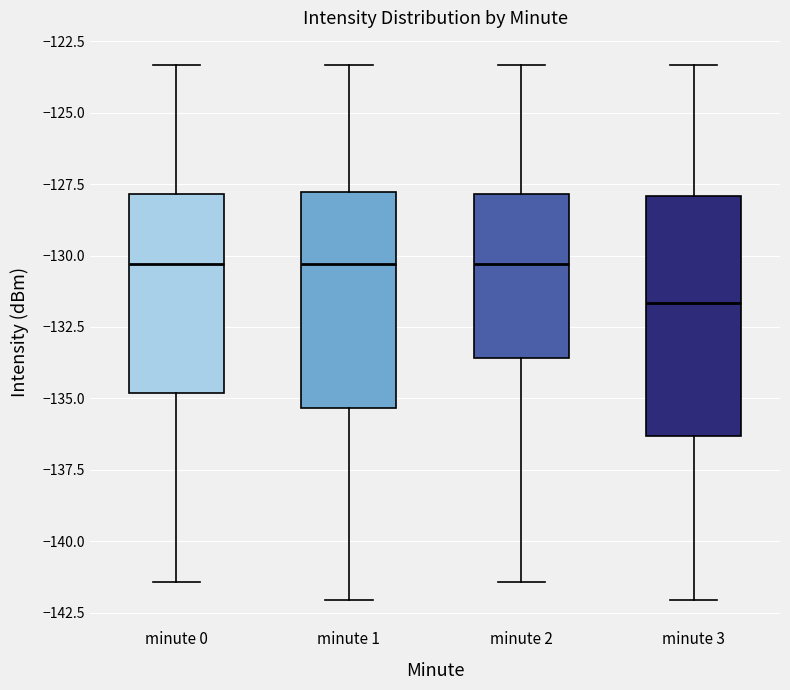

Reading left to right, read every box against the y-axis: the position of its median line, the range the box covers, and the ends of its whiskers. The values are not printed on the chart, so give them approximately, as read against the axis.

minute 0: median -130.5, box -135.0 to -128.0, whiskers -141.5 to -123.5
minute 1: median -130.5, box -135.5 to -128.0, whiskers -142.0 to -123.5
minute 2: median -130.5, box -133.5 to -128.0, whiskers -141.5 to -123.5
minute 3: median -131.5, box -136.5 to -128.0, whiskers -142.0 to -123.5